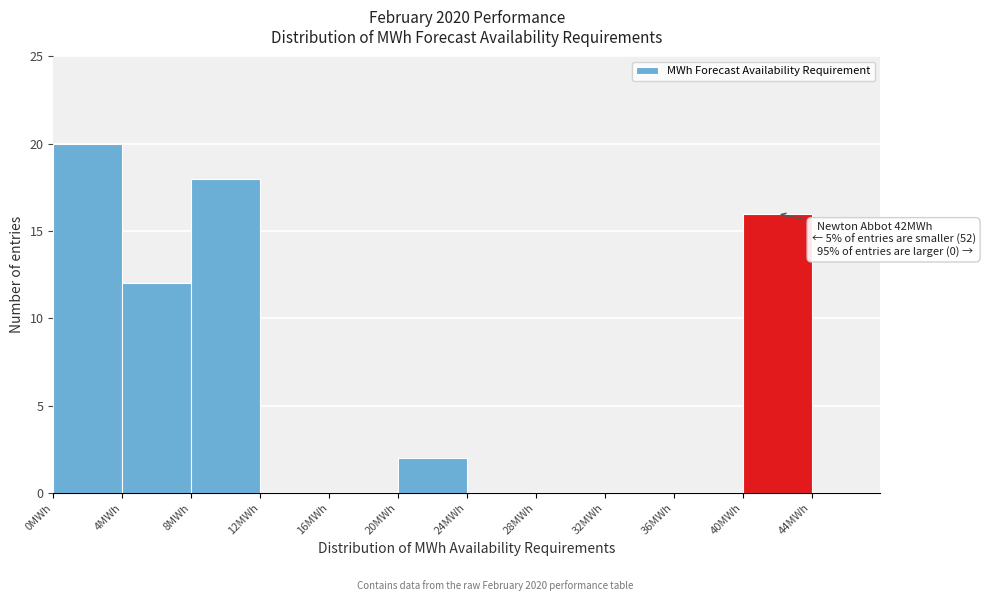

Which range on the x-axis has the tallest bar?

0 to 4